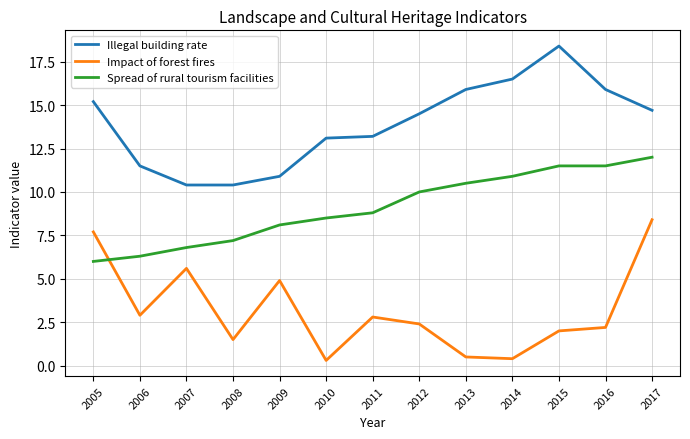

Reading left to right, what are all the values shown in this chart?

Illegal building rate: 2005=15.2	2006=11.5	2007=10.4	2008=10.4	2009=10.9	2010=13.1	2011=13.2	2012=14.5	2013=15.9	2014=16.5	2015=18.4	2016=15.9	2017=14.7
Impact of forest fires: 2005=7.7	2006=2.9	2007=5.6	2008=1.5	2009=4.9	2010=0.3	2011=2.8	2012=2.4	2013=0.5	2014=0.4	2015=2.0	2016=2.2	2017=8.4
Spread of rural tourism facilities: 2005=6.0	2006=6.3	2007=6.8	2008=7.2	2009=8.1	2010=8.5	2011=8.8	2012=10.0	2013=10.5	2014=10.9	2015=11.5	2016=11.5	2017=12.0